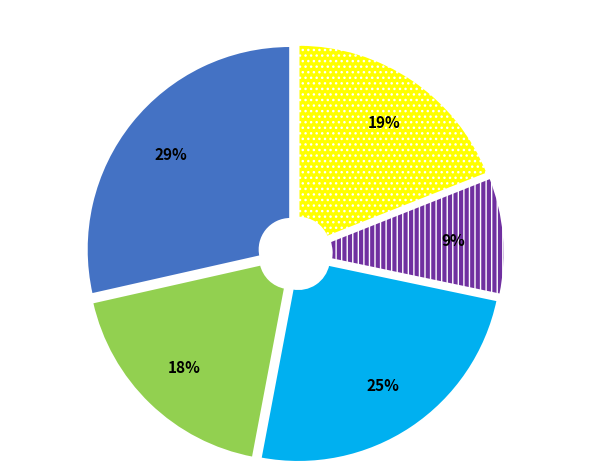

Does any single category account for the majority?

No